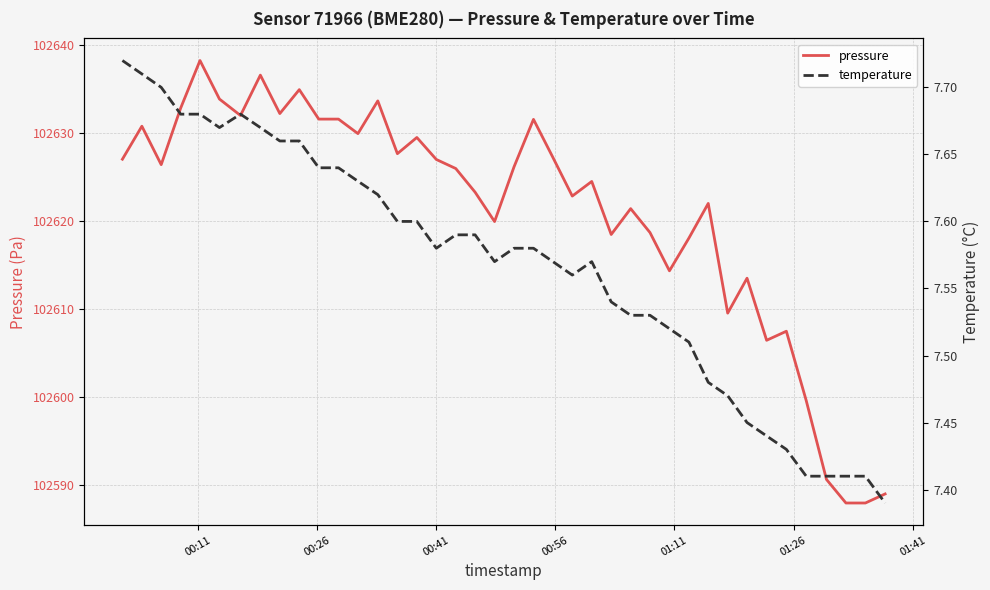

What is the maximum value for pressure?

102638.2